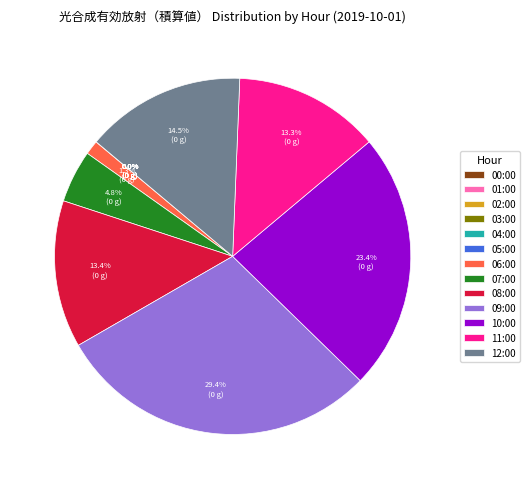

Is there any slice that represents more than half of the pie?

No